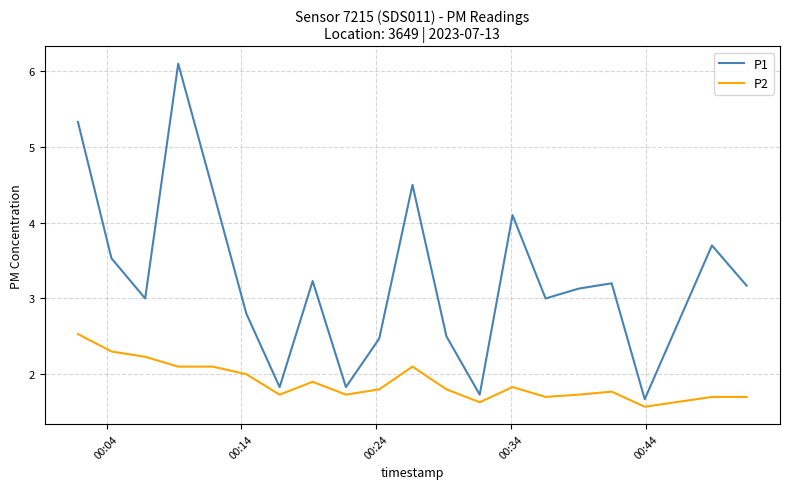

What is the difference between the maximum and minimum values in the P1 series?

4.4